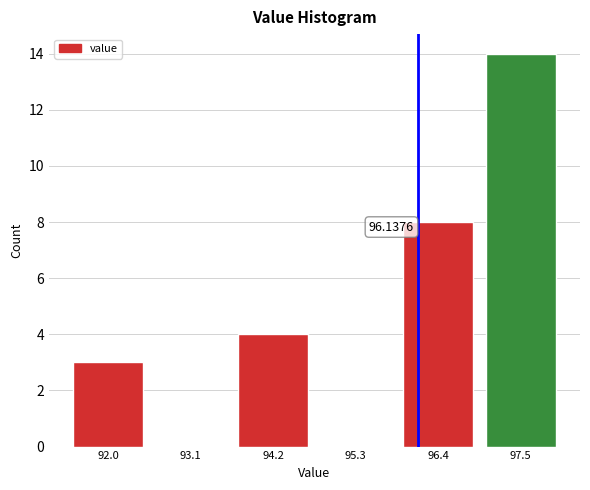

What is the change in value from 93.1 to 97.5?

+14